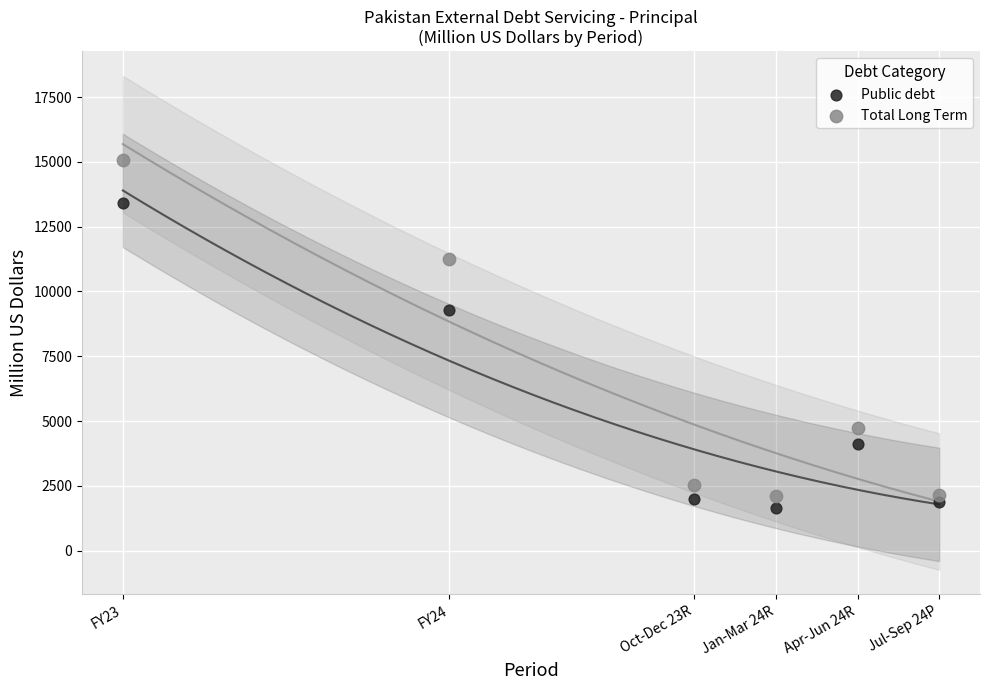

What are all the series names shown in the legend?

Public debt, Total Long Term